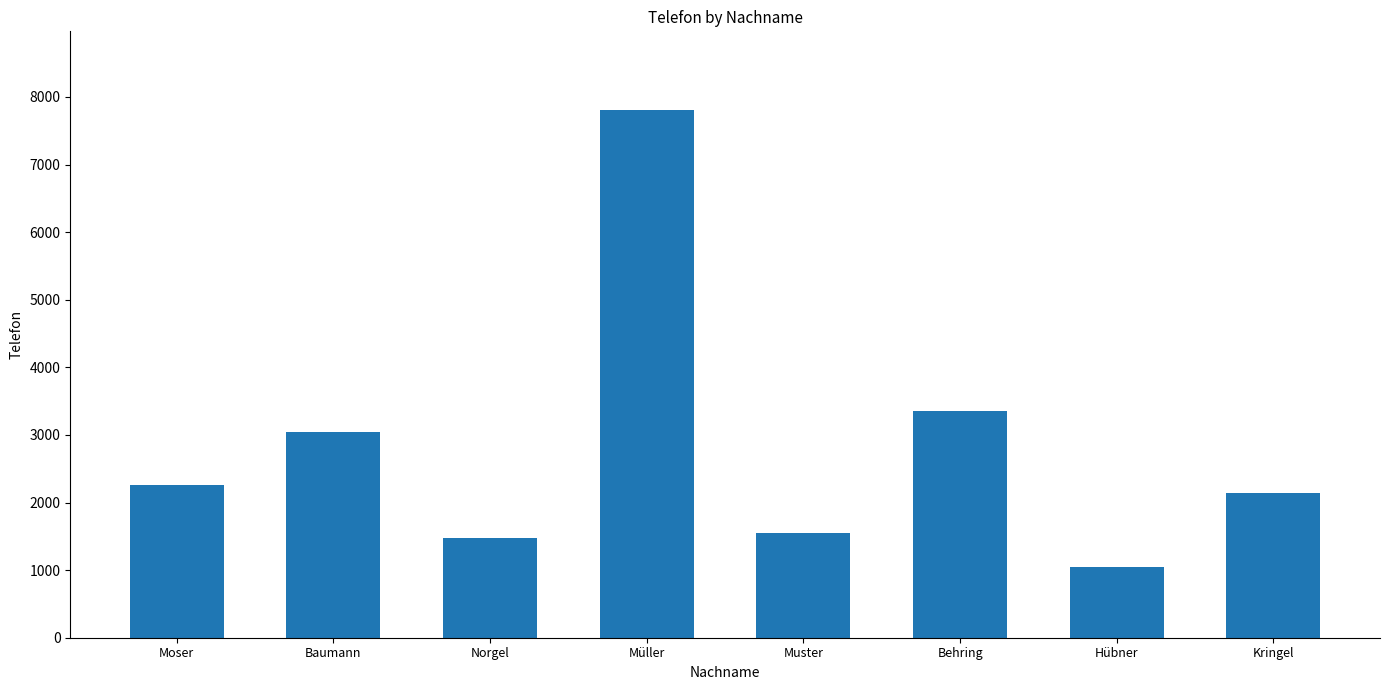

The value at Norgel is 1478. True or false?

True